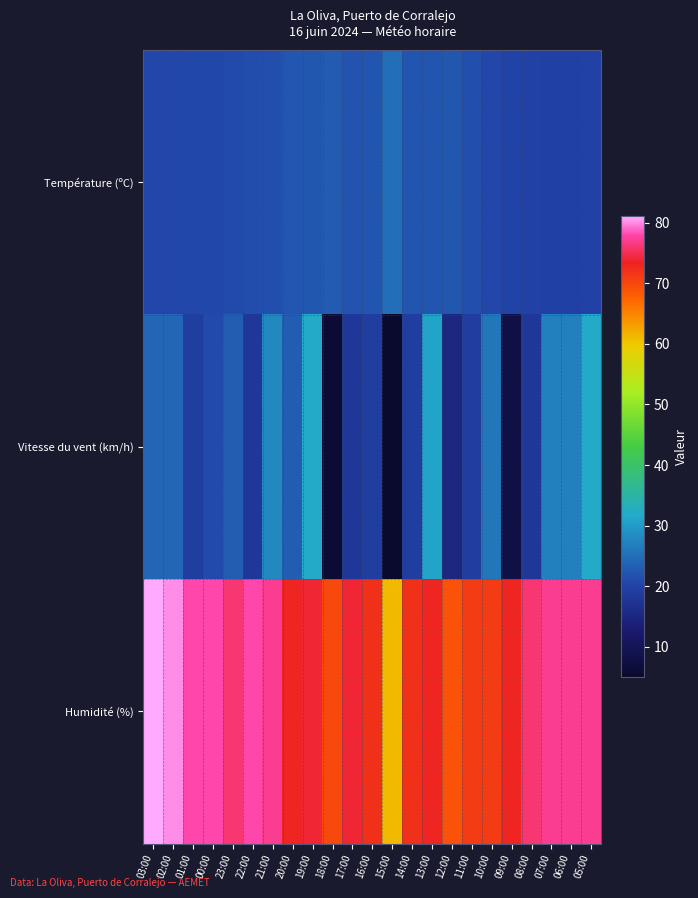

Reading left to right, what are all the values shown in this chart?

Température (ºC): 03:00=20.5	02:00=20.5	01:00=20.6	00:00=20.7	23:00=20.9	22:00=21.2	21:00=21.4	20:00=22.3	19:00=22.4	18:00=22.9	17:00=22.0	16:00=22.2	15:00=24.9	14:00=22.2	13:00=22.2	12:00=22.5	11:00=21.4	10:00=20.5	09:00=20.1	08:00=19.8	07:00=19.6	06:00=19.6	05:00=19.7
Vitesse du vent (km/h): 03:00=24.0	02:00=24.0	01:00=19.0	00:00=21.0	23:00=23.0	22:00=18.0	21:00=28.0	20:00=23.0	19:00=32.0	18:00=6.0	17:00=18.0	16:00=19.0	15:00=5.0	14:00=19.0	13:00=31.0	12:00=15.0	11:00=19.0	10:00=26.0	09:00=8.0	08:00=18.0	07:00=27.0	06:00=27.0	05:00=32.0
Humidité (%): 03:00=81.0	02:00=80.0	01:00=78.0	00:00=78.0	23:00=76.0	22:00=78.0	21:00=77.0	20:00=73.0	19:00=74.0	18:00=70.0	17:00=74.0	16:00=72.0	15:00=61.0	14:00=72.0	13:00=73.0	12:00=69.0	11:00=71.0	10:00=71.0	09:00=73.0	08:00=76.0	07:00=77.0	06:00=77.0	05:00=77.0